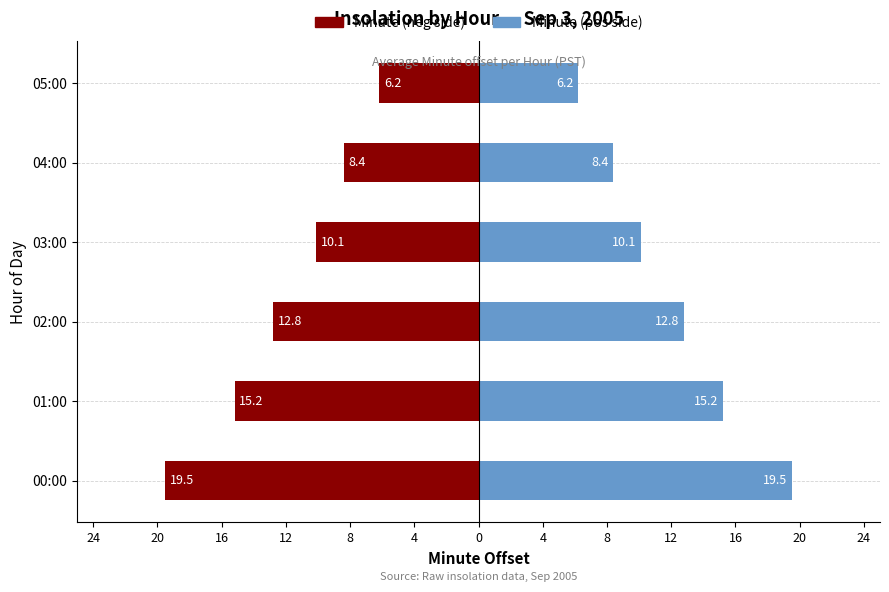

What is the maximum value shown in the chart?

19.5